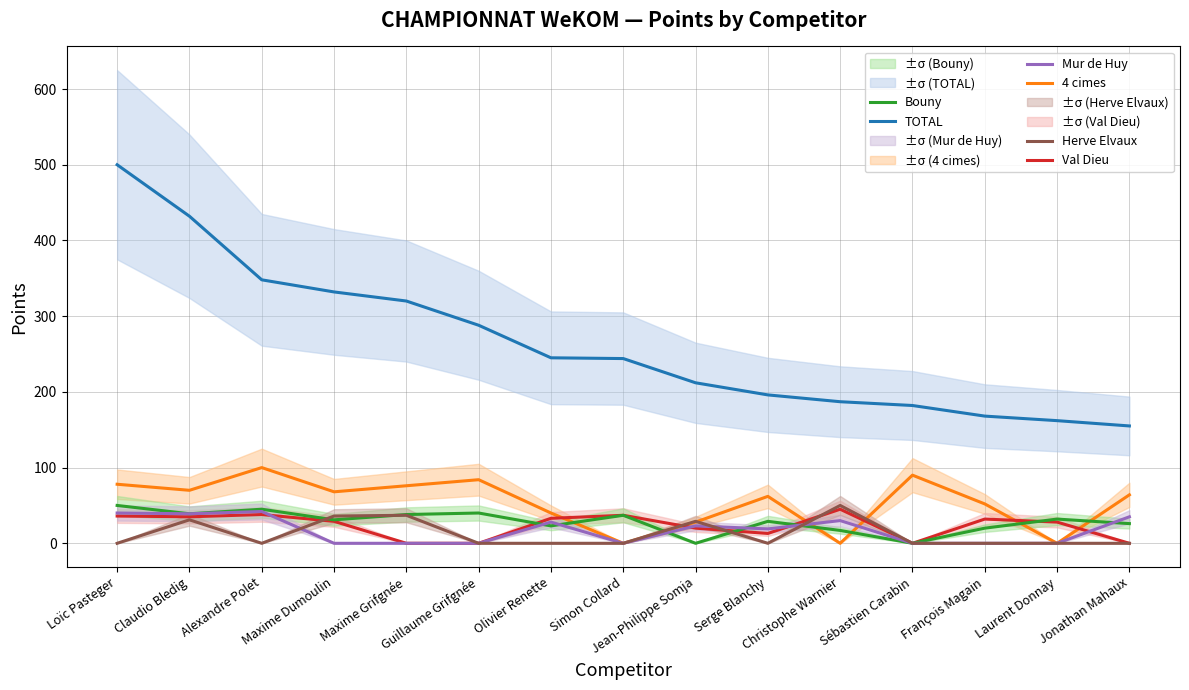

What is the difference between the Mur de Huy values at Simon Collard and Christophe Warnier?

30